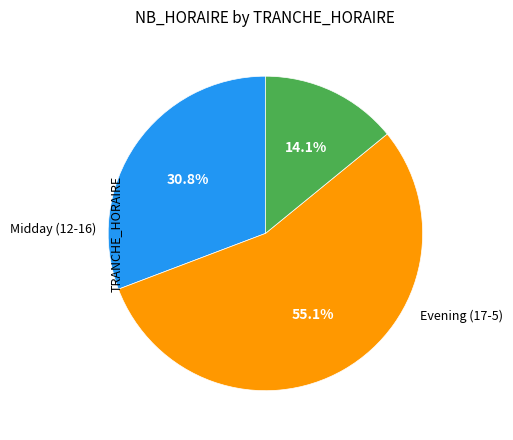

Is there a majority slice in this chart?

Yes